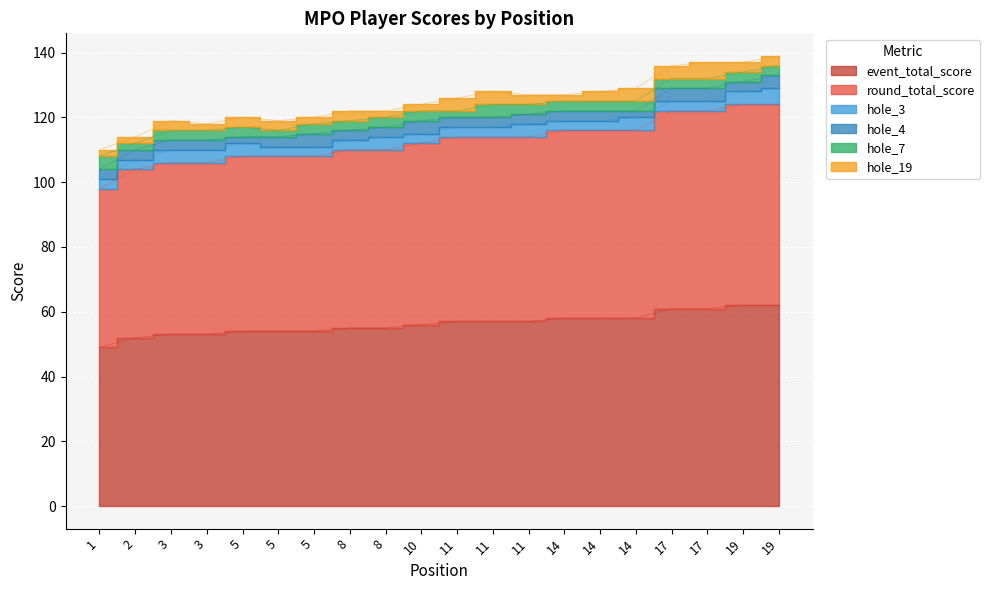

What is the sum of the hole_3 values at 8 and 2?

7